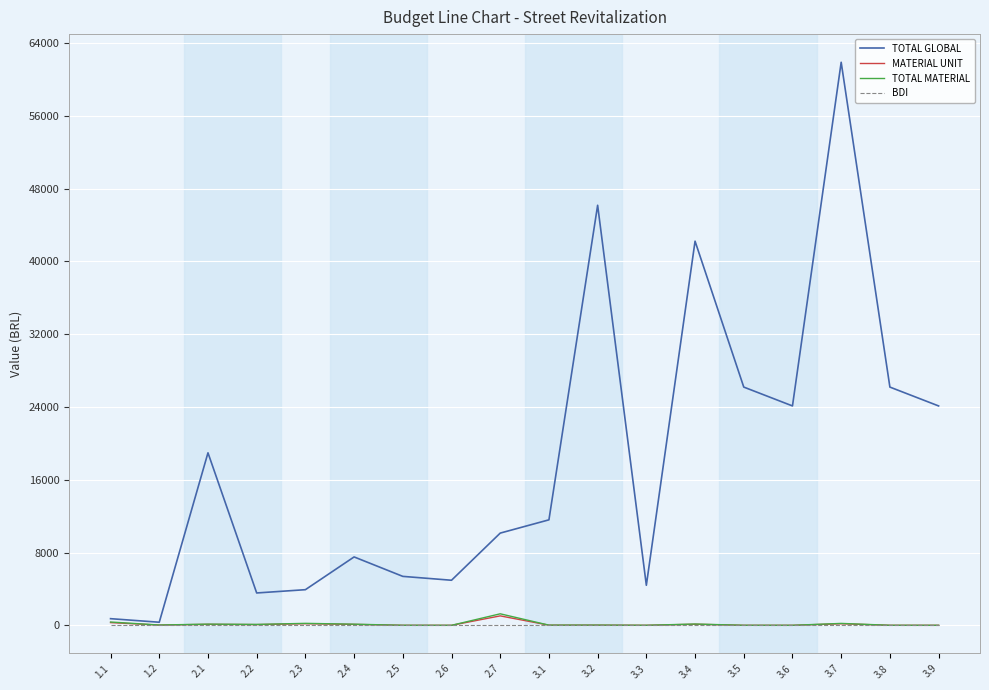

Read the TOTAL MATERIAL value at 3.8.

3.0